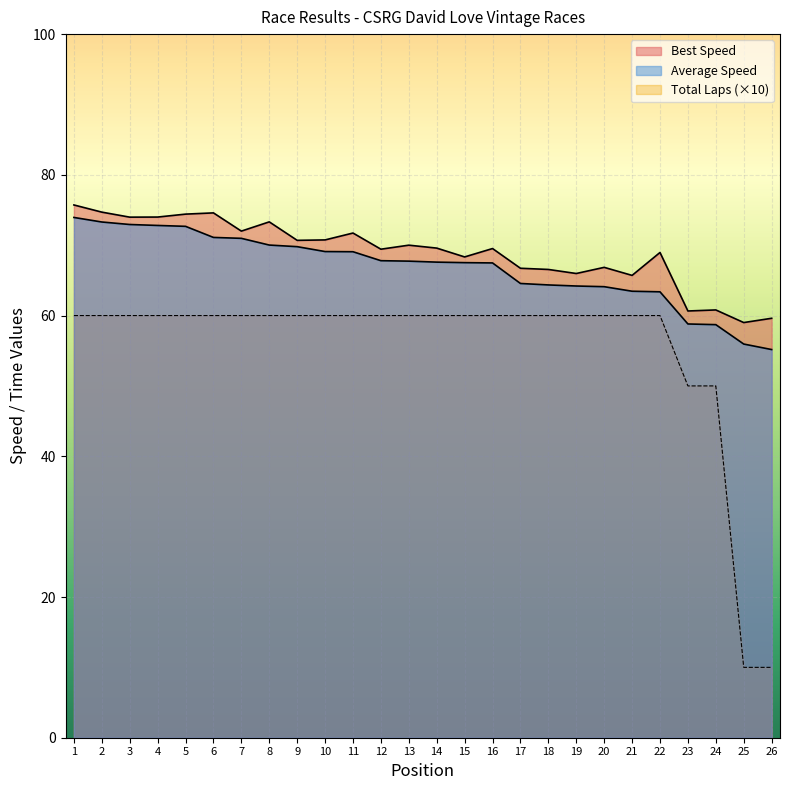

What is the value of the Best Lap time point at the 13th from the left?

70.0